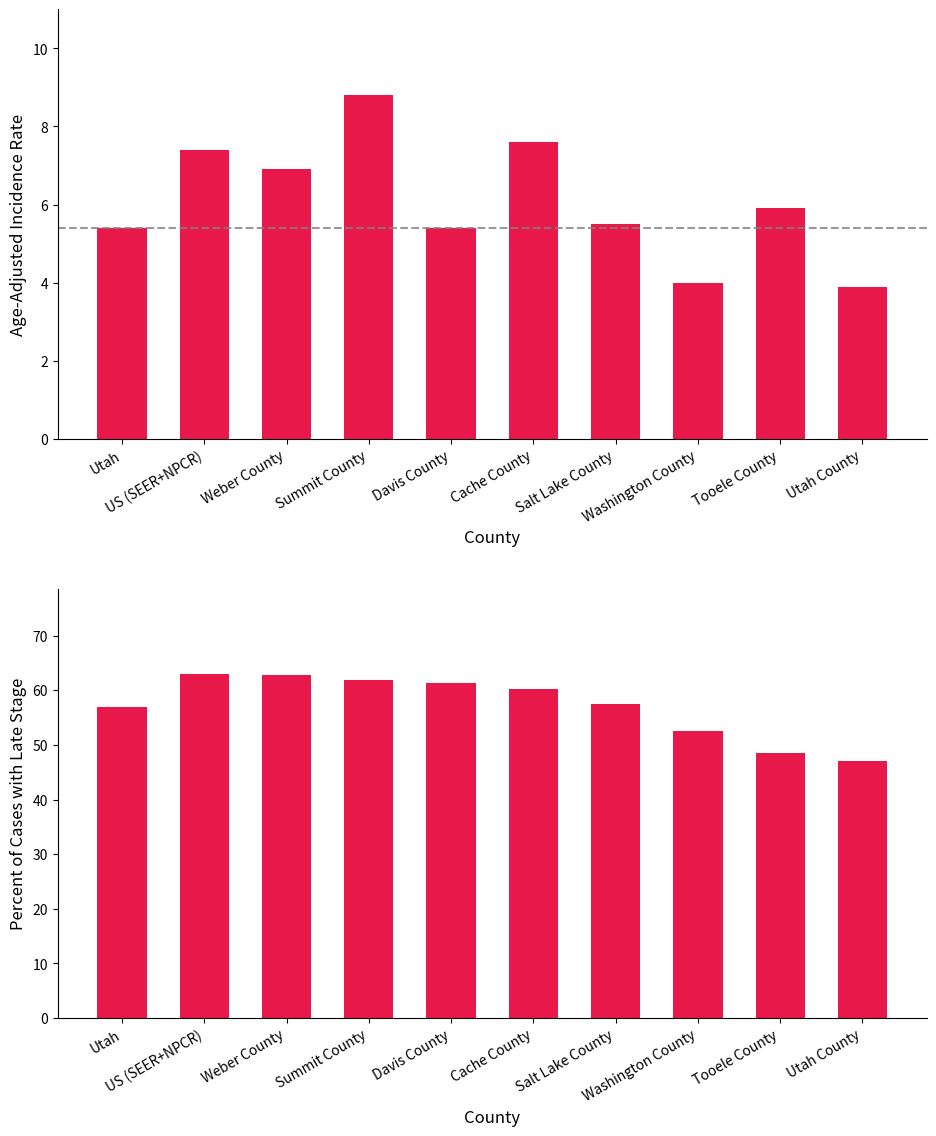

Where is Age-Adjusted Incidence Rate nearest to the value 6?

Tooele County